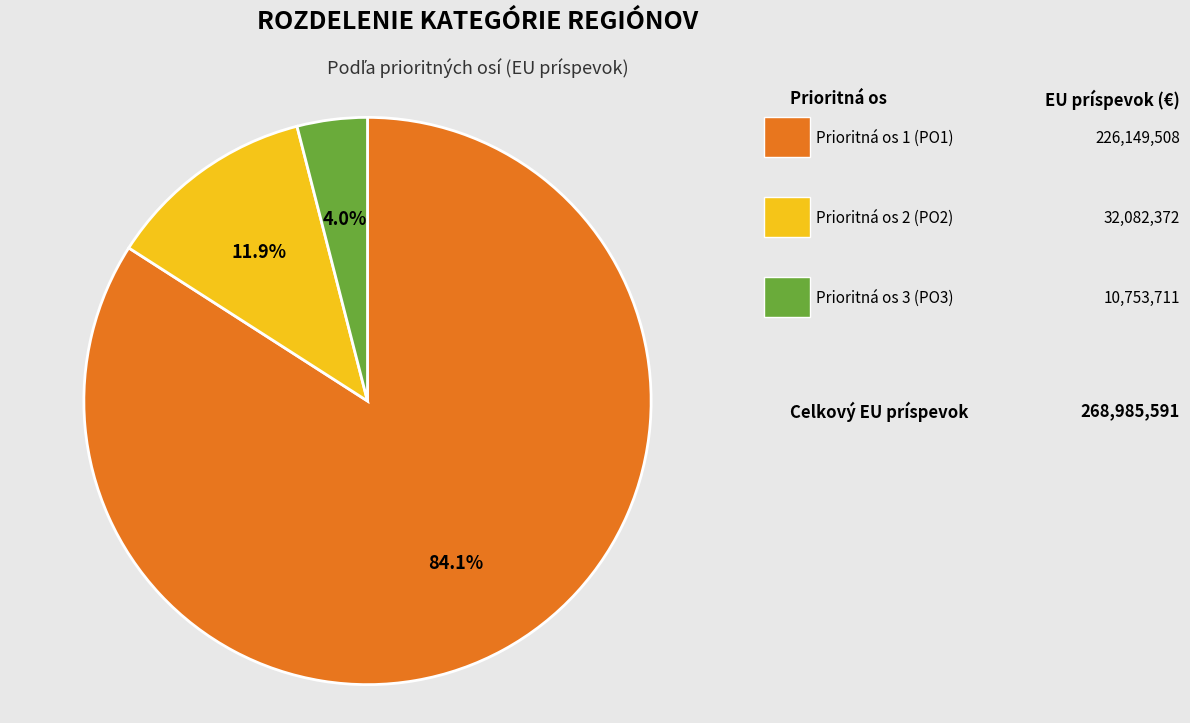

Is there any slice that represents more than half of the pie?

Yes